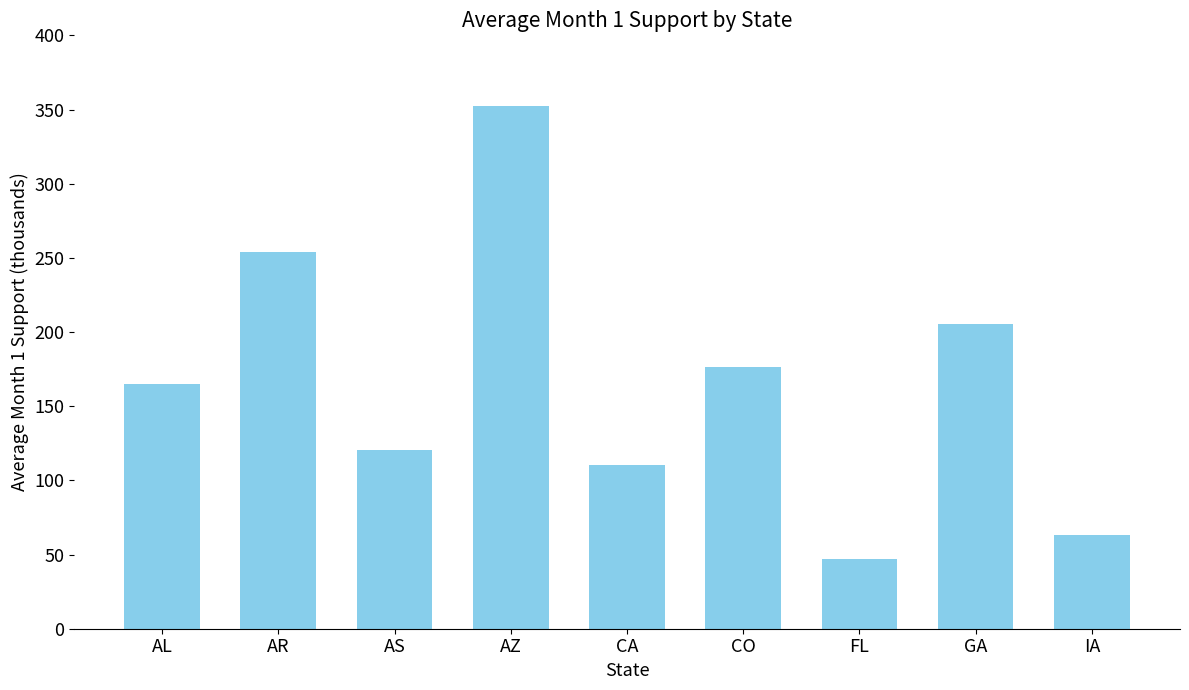

Approximately how many times larger is the value at AL compared to GA?

0.8